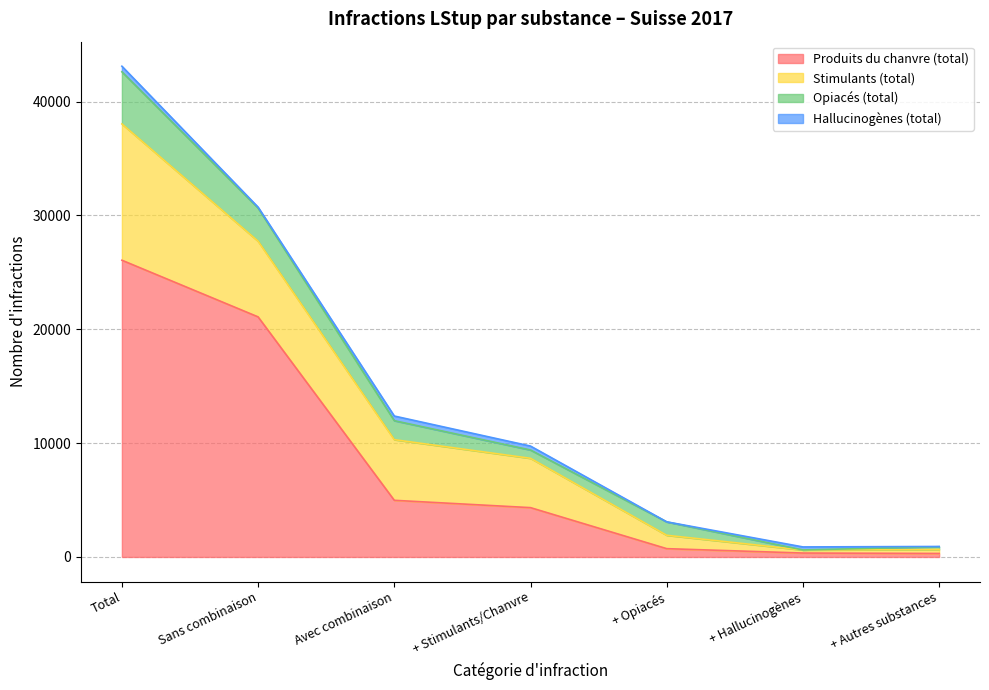

Is the value of Opiacés (total) at Total greater than the value of Produits du chanvre (total) at Total?

No